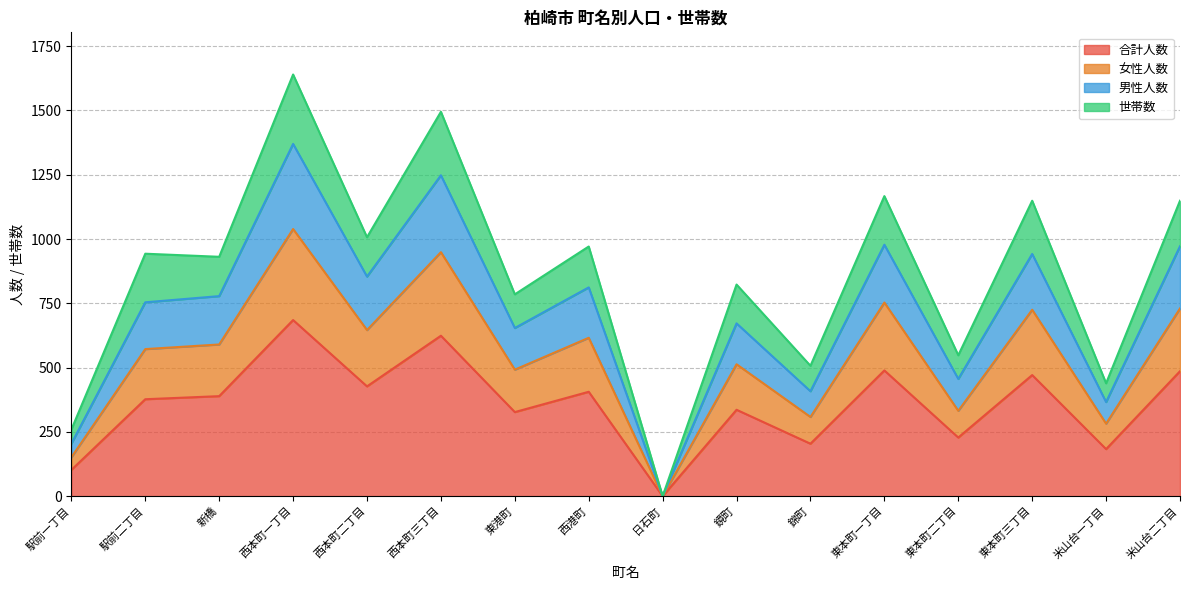

What is the total value across all series at 駅前一丁目?

259